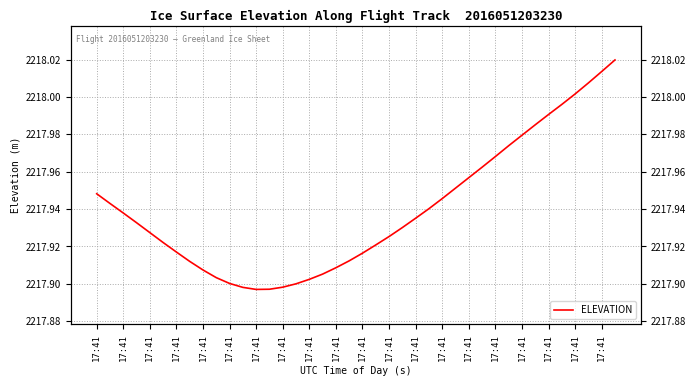

What is the change in value from 17:41 to 33?

+0.1